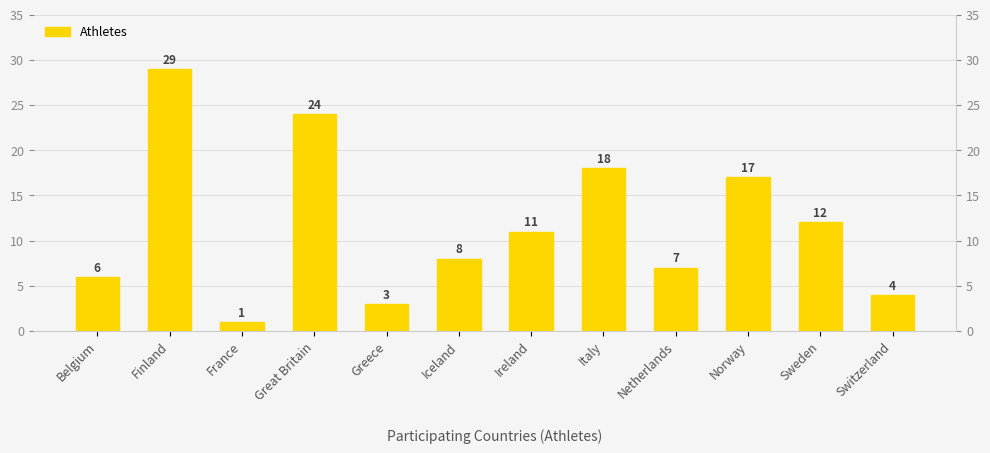

Are the bars horizontal?

No